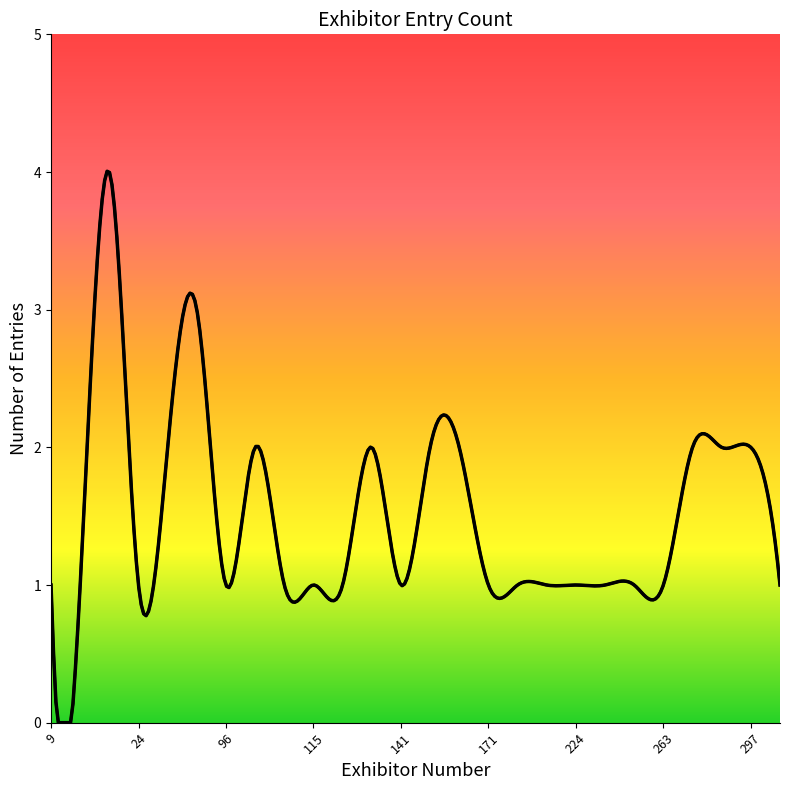

True or false: the data shows 1 at 316.

True